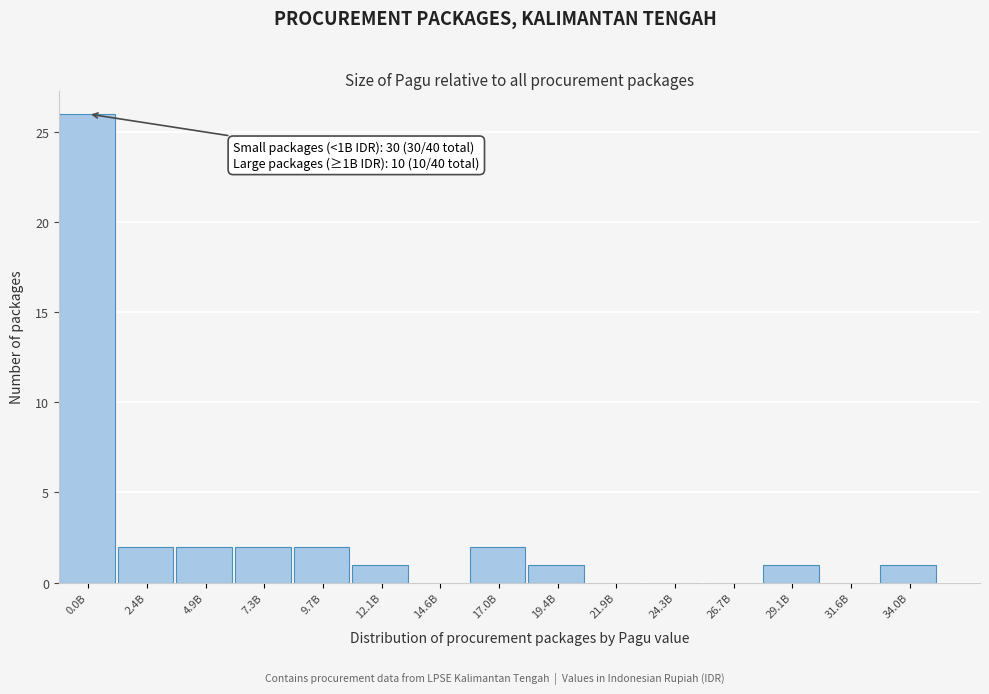

Reading right to left, extract all data points from this chart.

34.0B=1	31.6B=0	29.1B=1	26.7B=0	24.3B=0	21.9B=0	19.4B=1	17.0B=2	14.6B=0	12.1B=1	9.7B=2	7.3B=2	4.9B=2	2.4B=2	0.0B=26